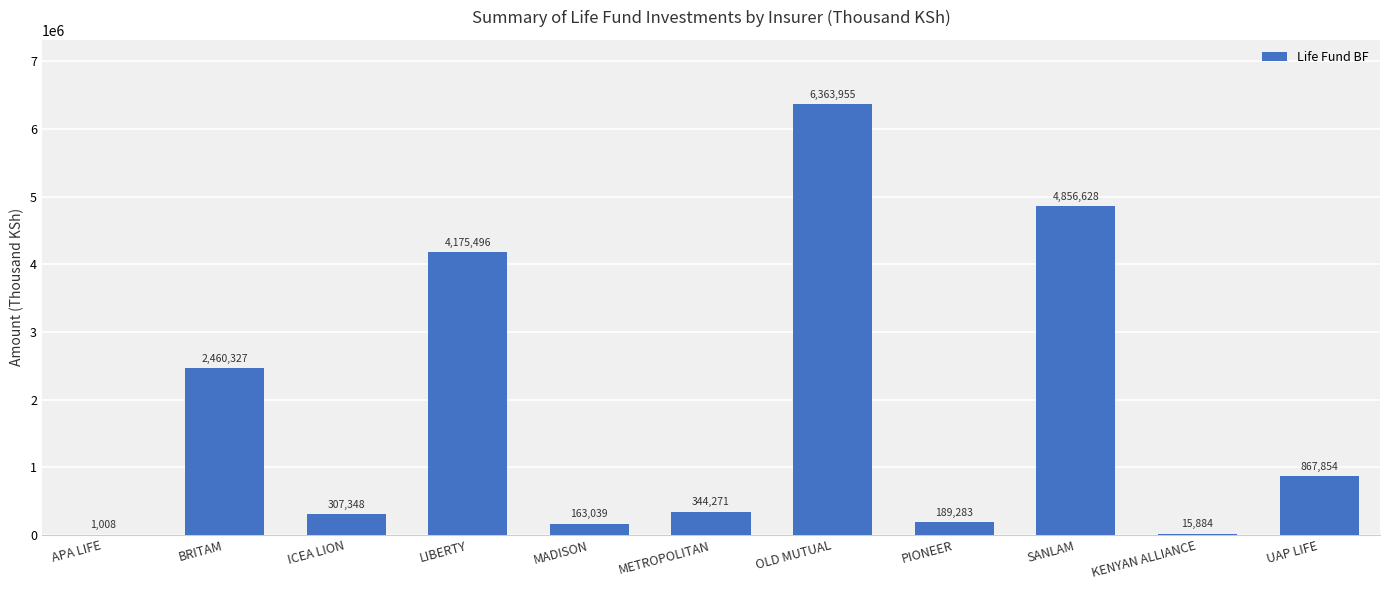

At which label does the data first exceed 344271?

BRITAM